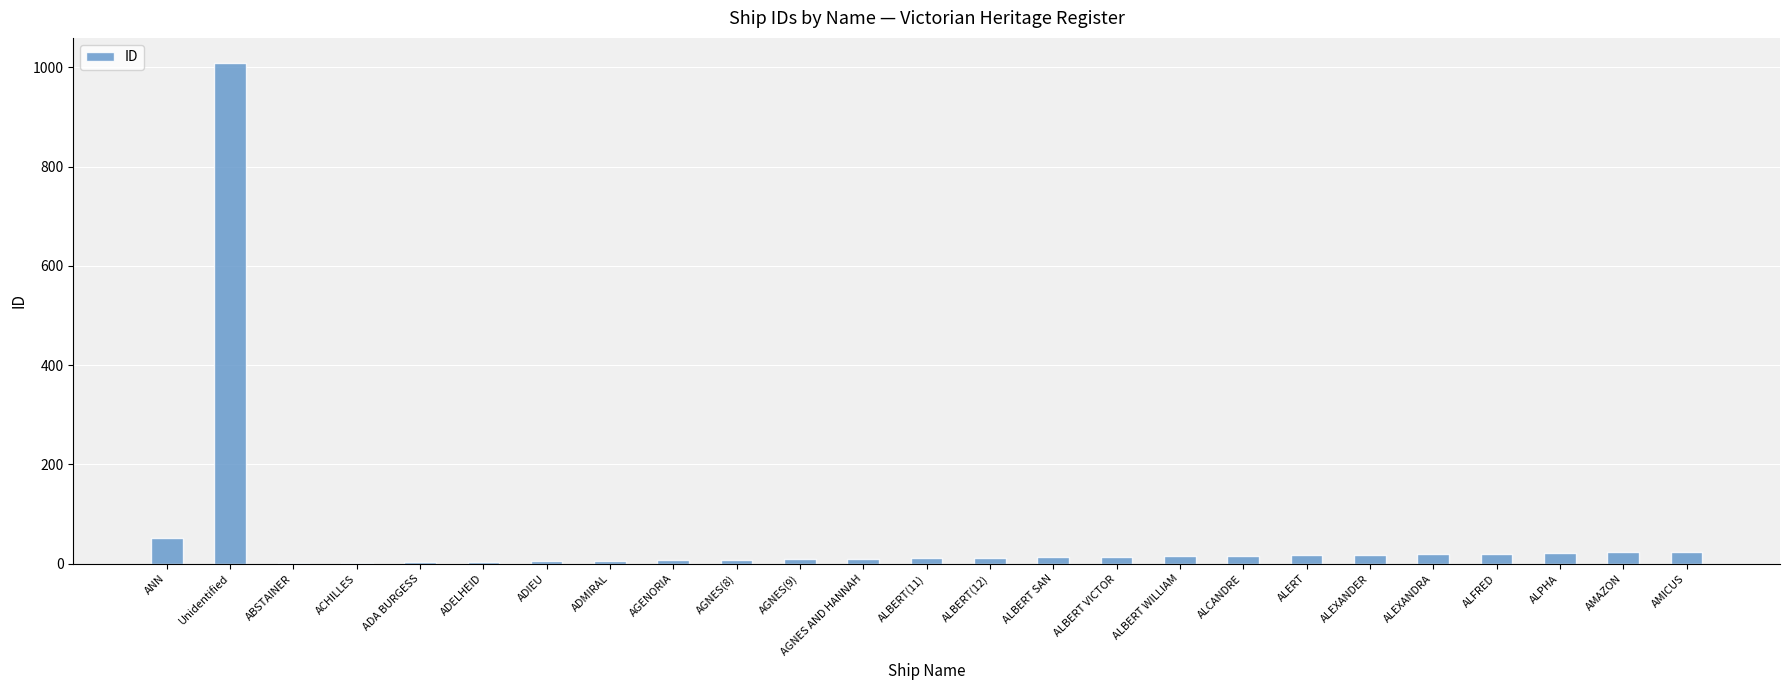

What is the sum of all values?

1339